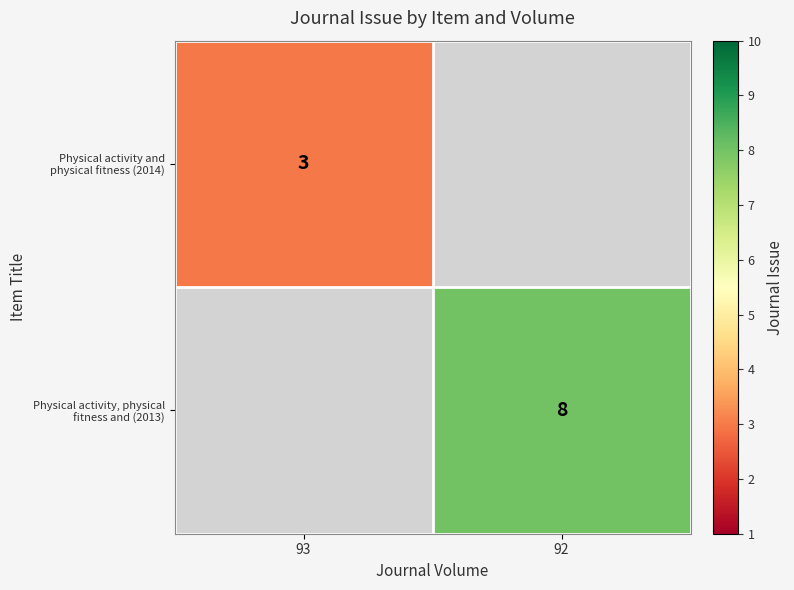

List the series in order of their overall mean, lowest first.

Physical activity and physical fitness (2014), Physical activity, physical fitness and (2013)